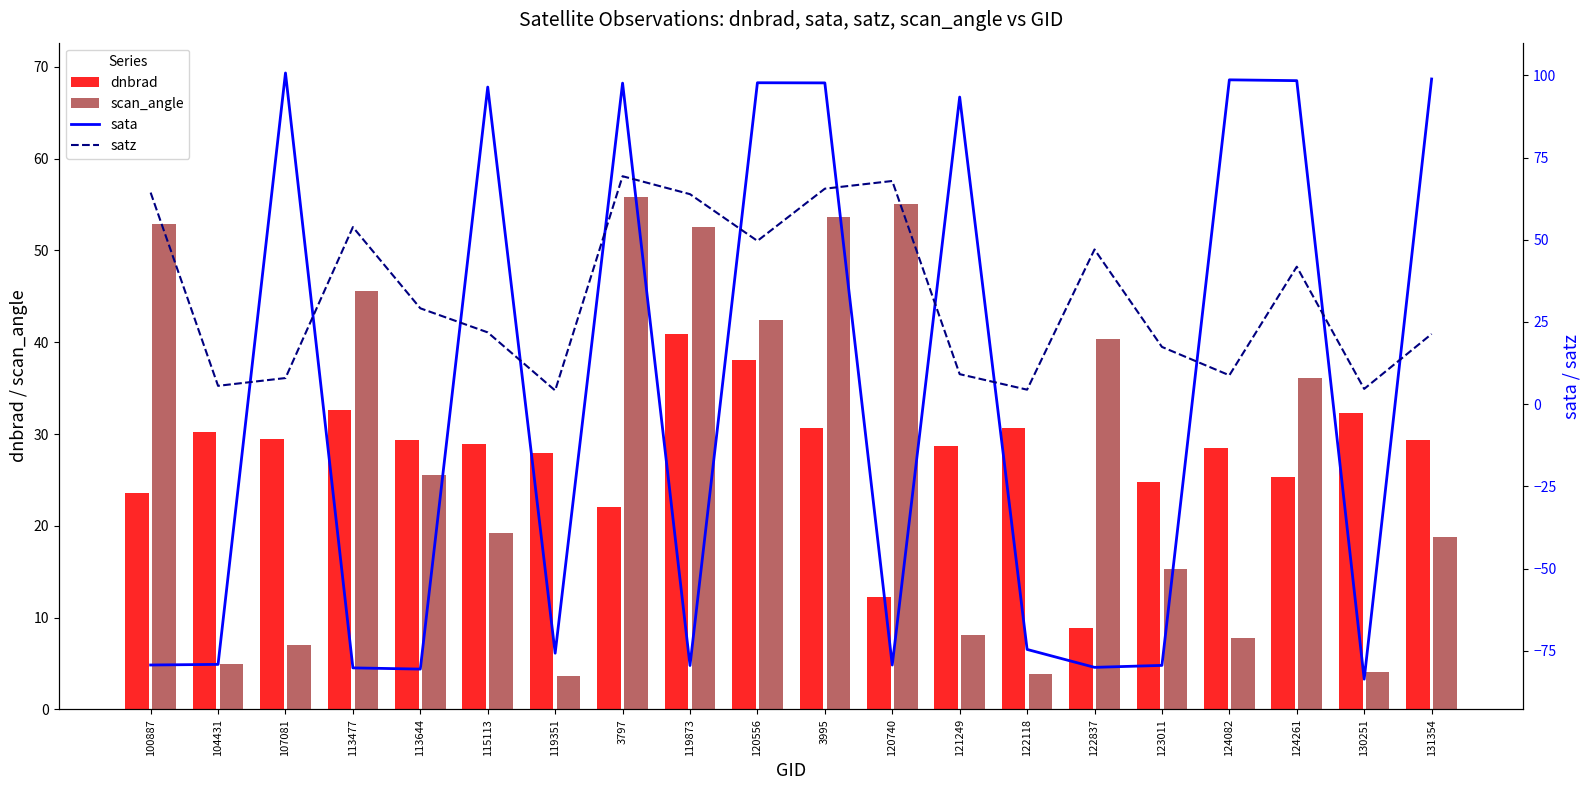

Which has a higher value, 124261 or 113644?

113644